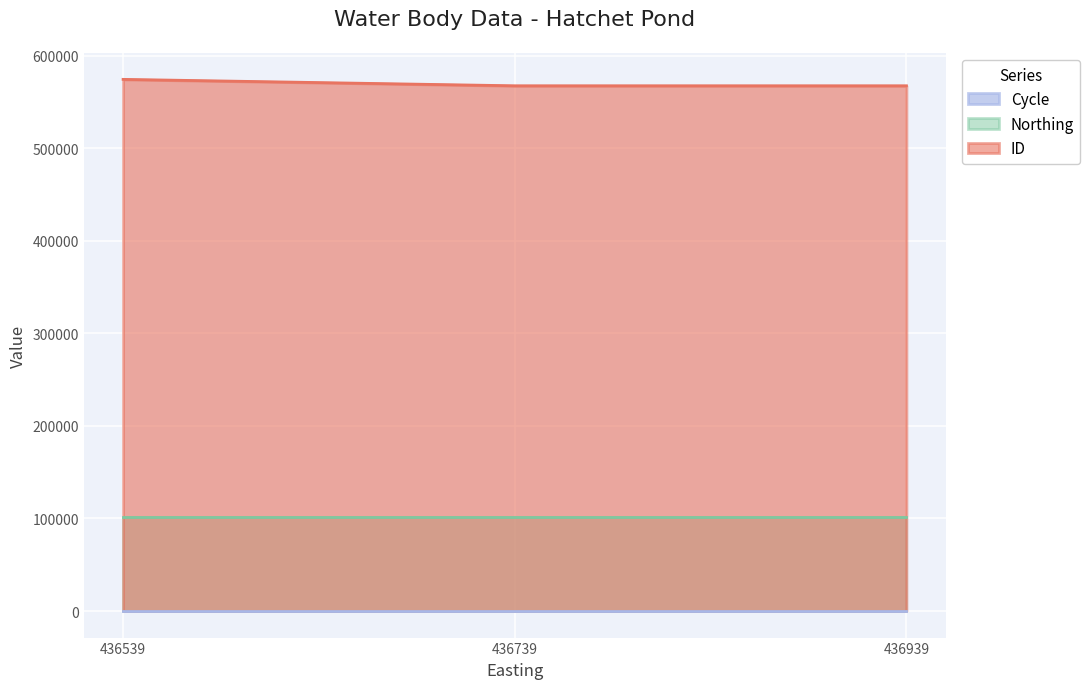

Is the value of ID at 436739 greater than the value of Northing at 436939?

Yes